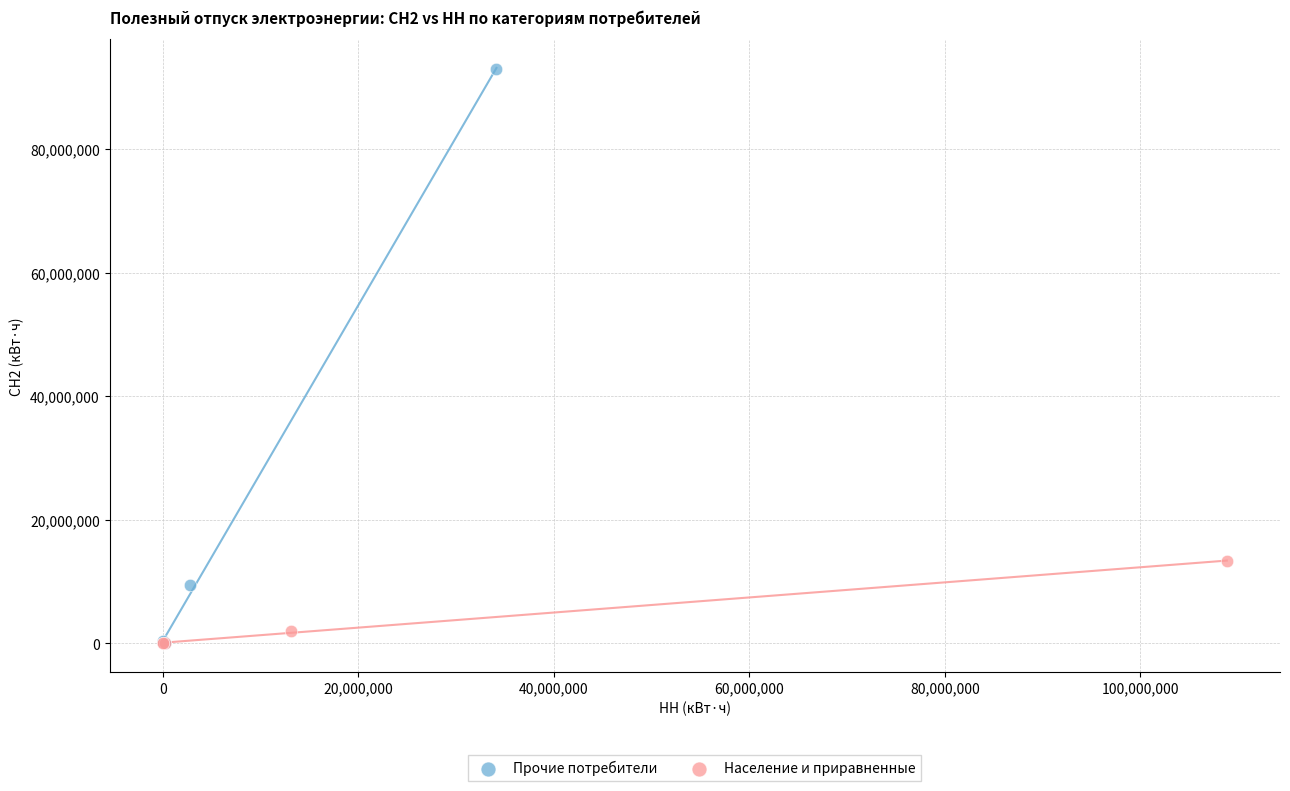

Which series has the widest spread of Y values?

Прочие потребители